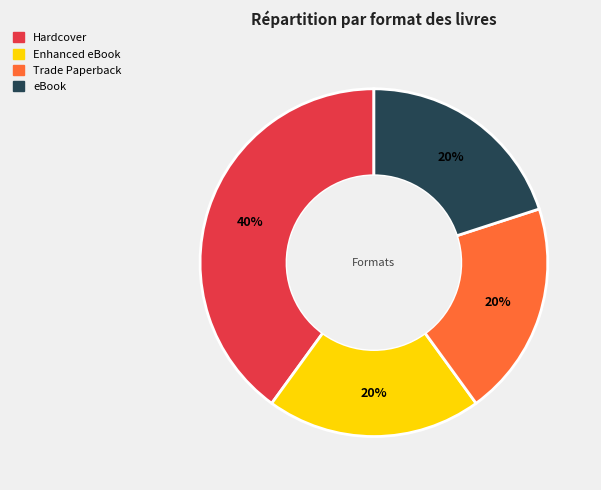

How many segments does this pie chart have?

4